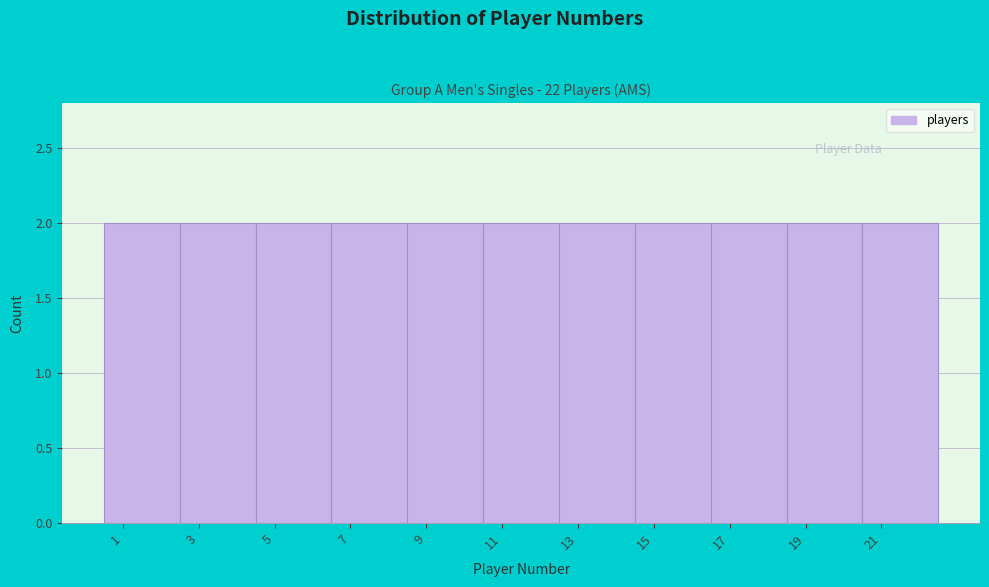

What is the height of the bar covering 18.5 to 20.5 on the x-axis? The values are not printed on the chart, so give them approximately, as read against the axis.

2